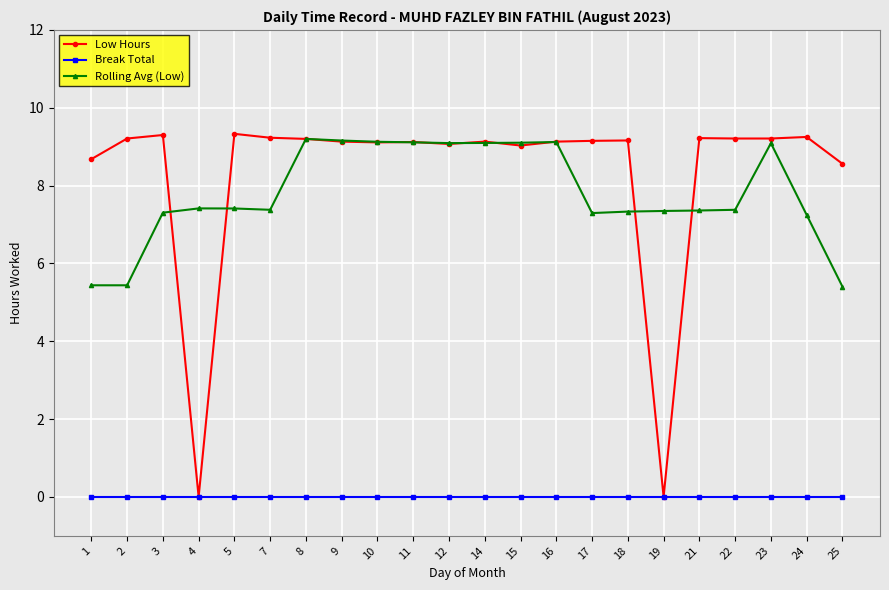

At 23, list the series in order from largest to smallest.

Low Hours, Rolling Avg (Low), Break Total